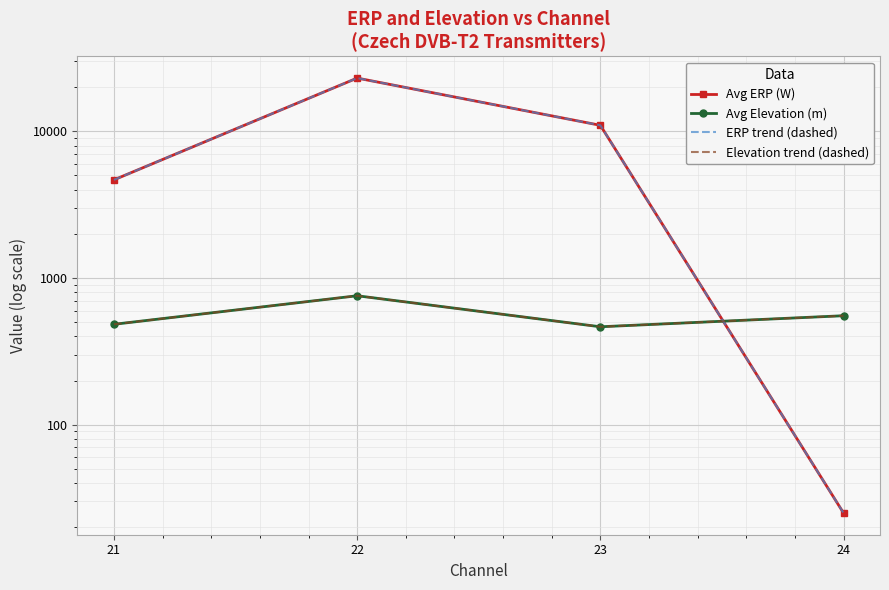

How many interior local peaks does the Avg ERP (W) series have?

1